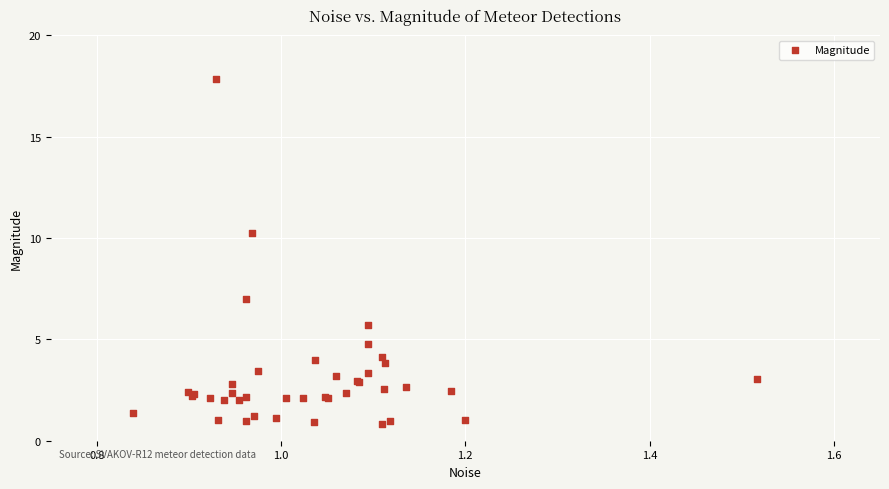

What Y value in the scatter plot is closest to 9?

10.3